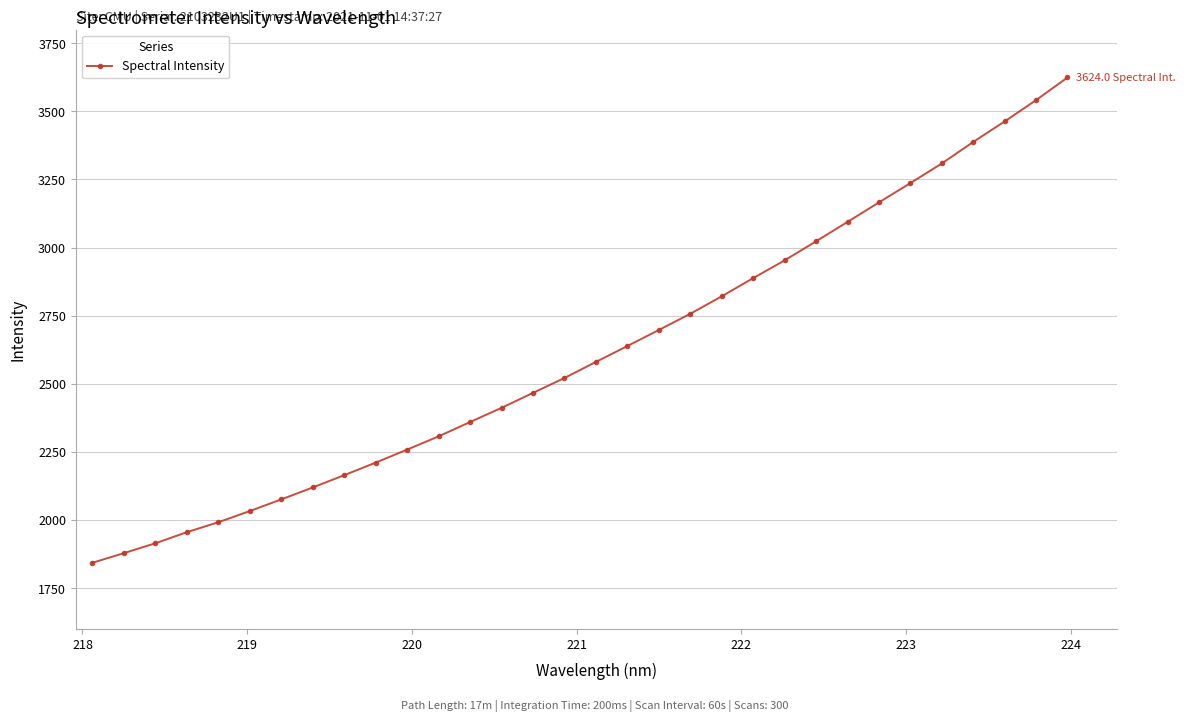

What is the average value?

2615.2